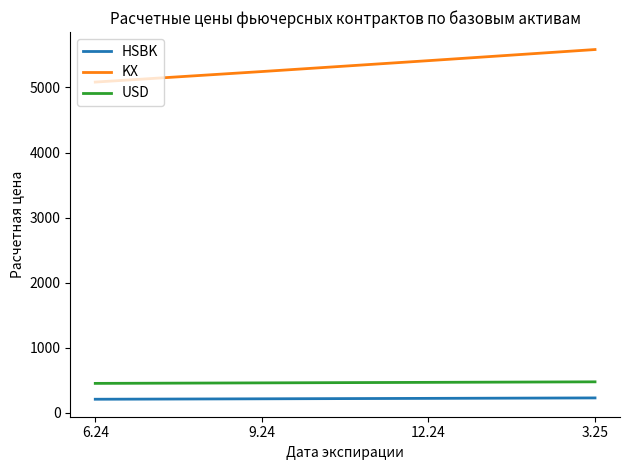

What is the sum of all USD values?

1846.3